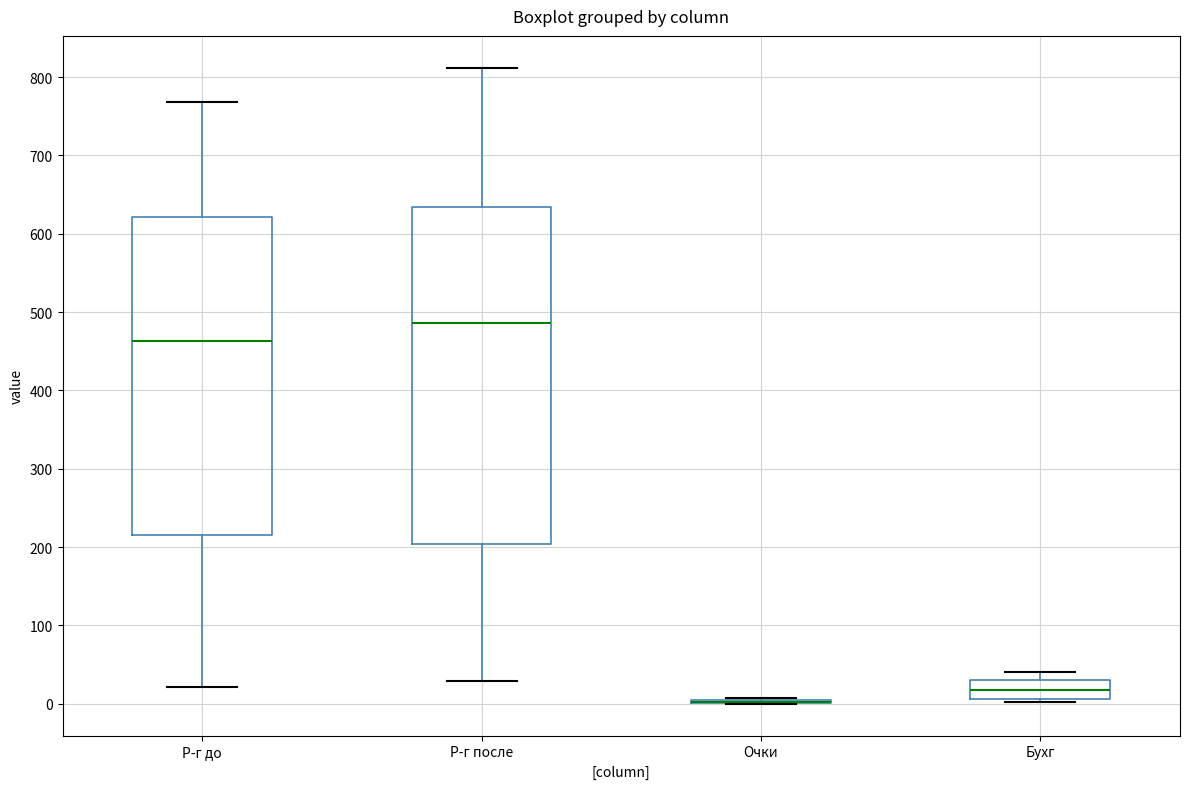

Where is the lower edge of the box for Бухг on the y-axis? The values are not printed on the chart, so give them approximately, as read against the axis.

10